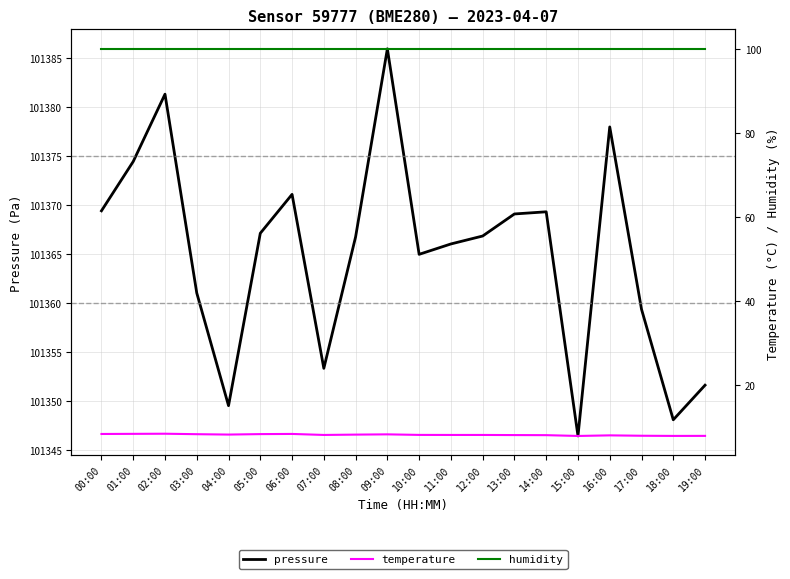

The value of humidity at 10:00 is 100.0. True or false?

True